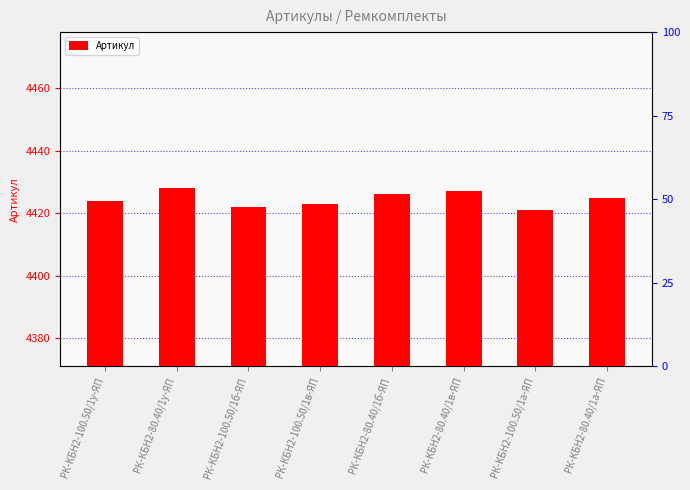

What is the ratio of the value at РК-КБН2-80.40/1в-ЯП to the value at РК-КБН2-100.50/1у-ЯП?

1.0